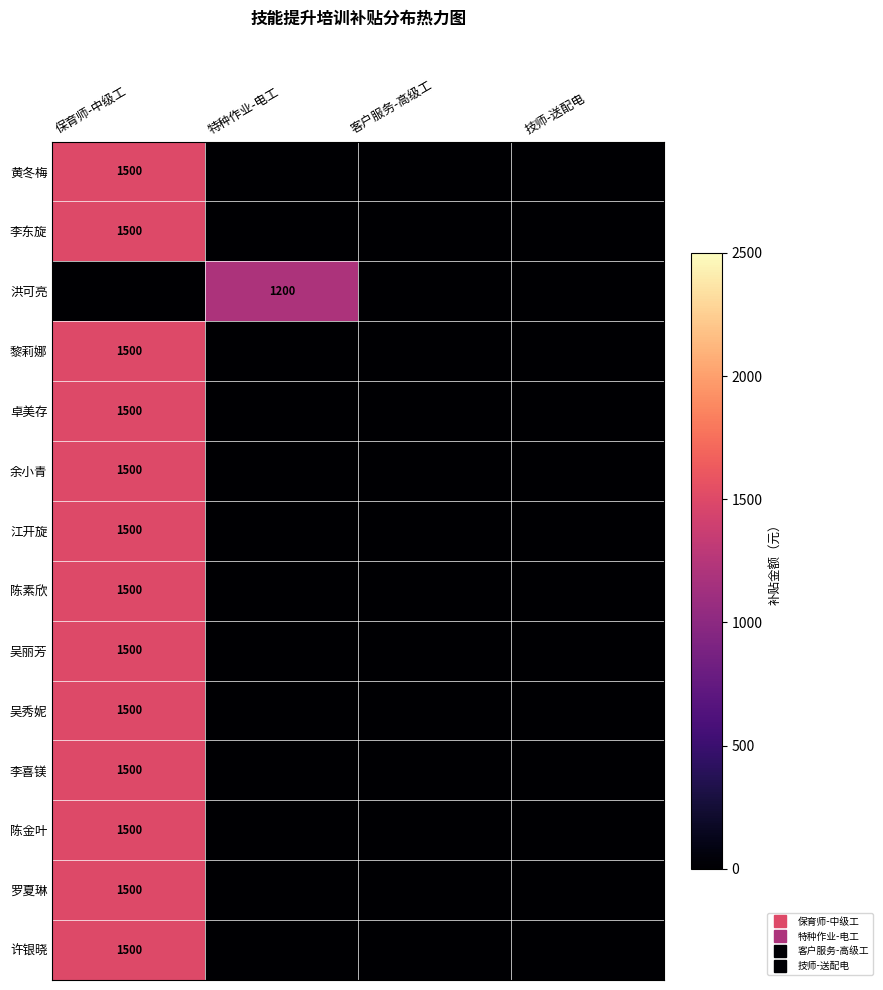

What is the difference between the maximum and second lowest values in the 卓美存 series?

1500